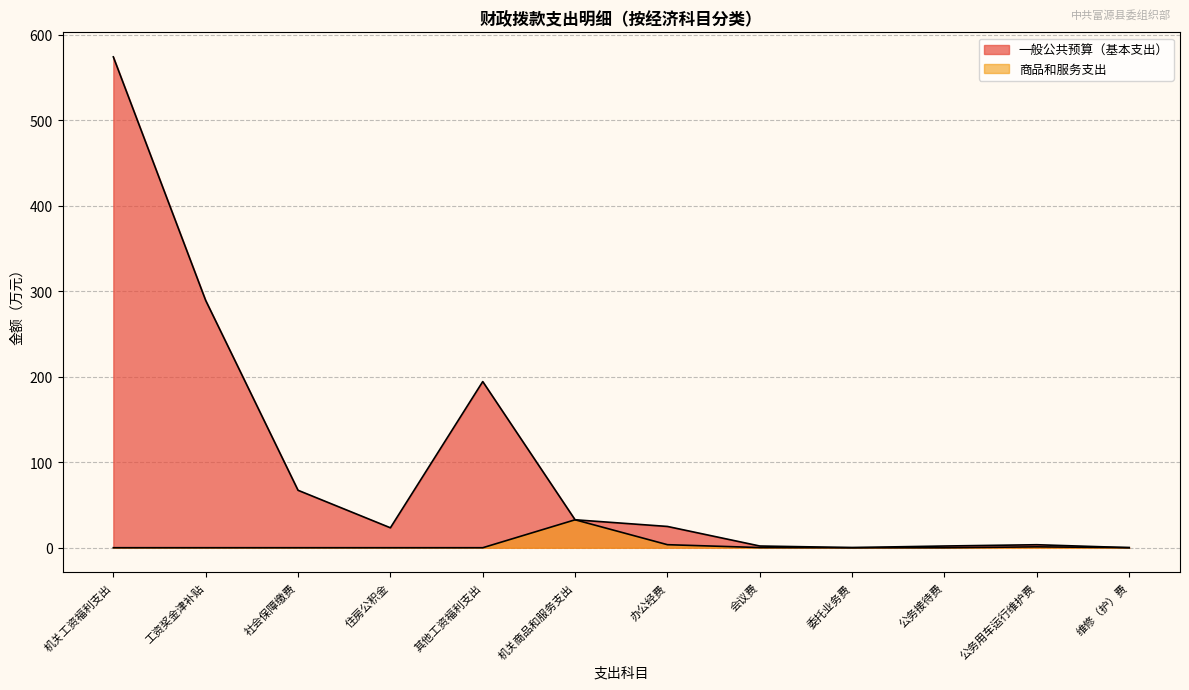

Reading left to right, transcribe all the data shown in this chart.

一般公共预算（基本支出）: 机关工资福利支出=574.3	工资奖金津补贴=289.3	社会保障缴费=67.2	住房公积金=23.3	其他工资福利支出=194.4	机关商品和服务支出=32.7	办公经费=24.9	会议费=2.0	委托业务费=0.2	公务接待费=2.0	公务用车运行维护费=3.5	维修（护）费=0.1
商品和服务支出: 机关工资福利支出=0.0	工资奖金津补贴=0.0	社会保障缴费=0.0	住房公积金=0.0	其他工资福利支出=0.0	机关商品和服务支出=32.7	办公经费=3.5	会议费=0.2	委托业务费=0.0	公务接待费=0.0	公务用车运行维护费=1.0	维修（护）费=0.1